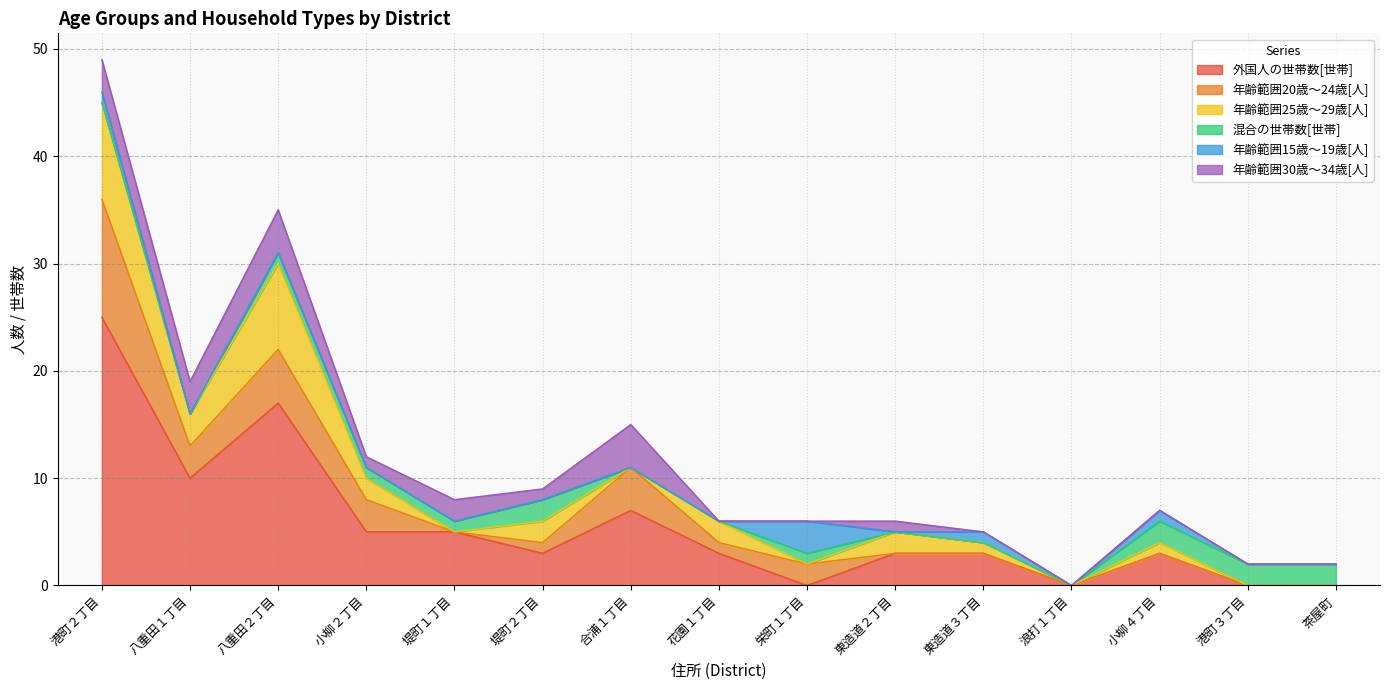

What is the spread (max minus min) of values at 花園１丁目?

3